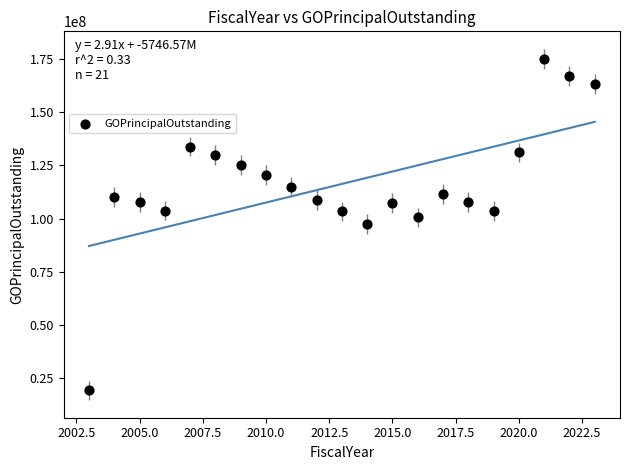

What is the range of Y values (max minus min)?

155560000